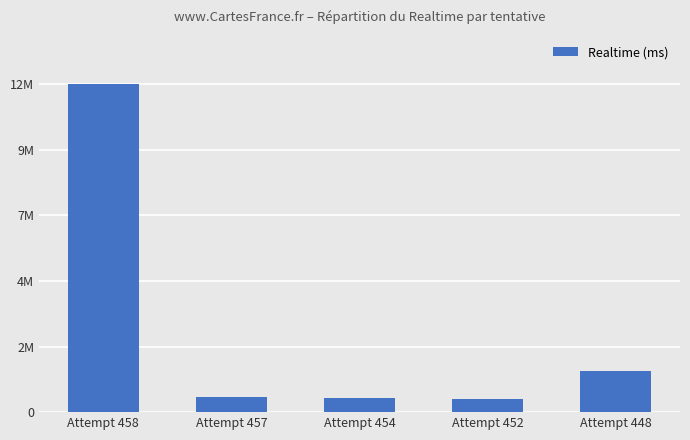

What is the sum of all values?

15463020